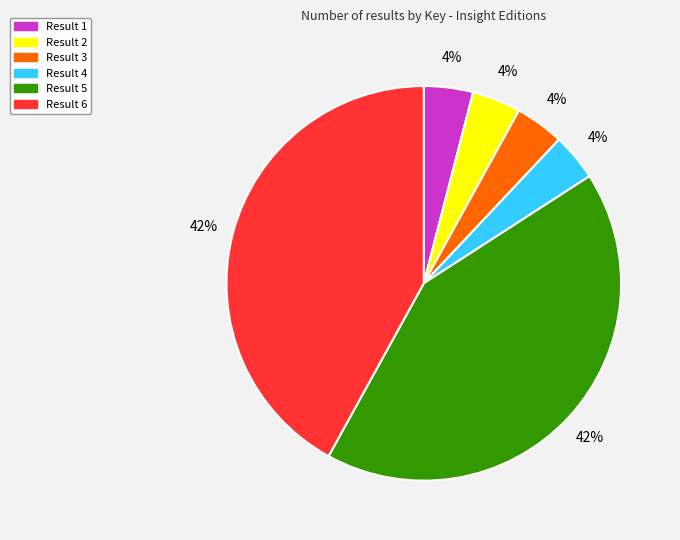

Between Result 5 and Result 4, which is larger?

Result 5